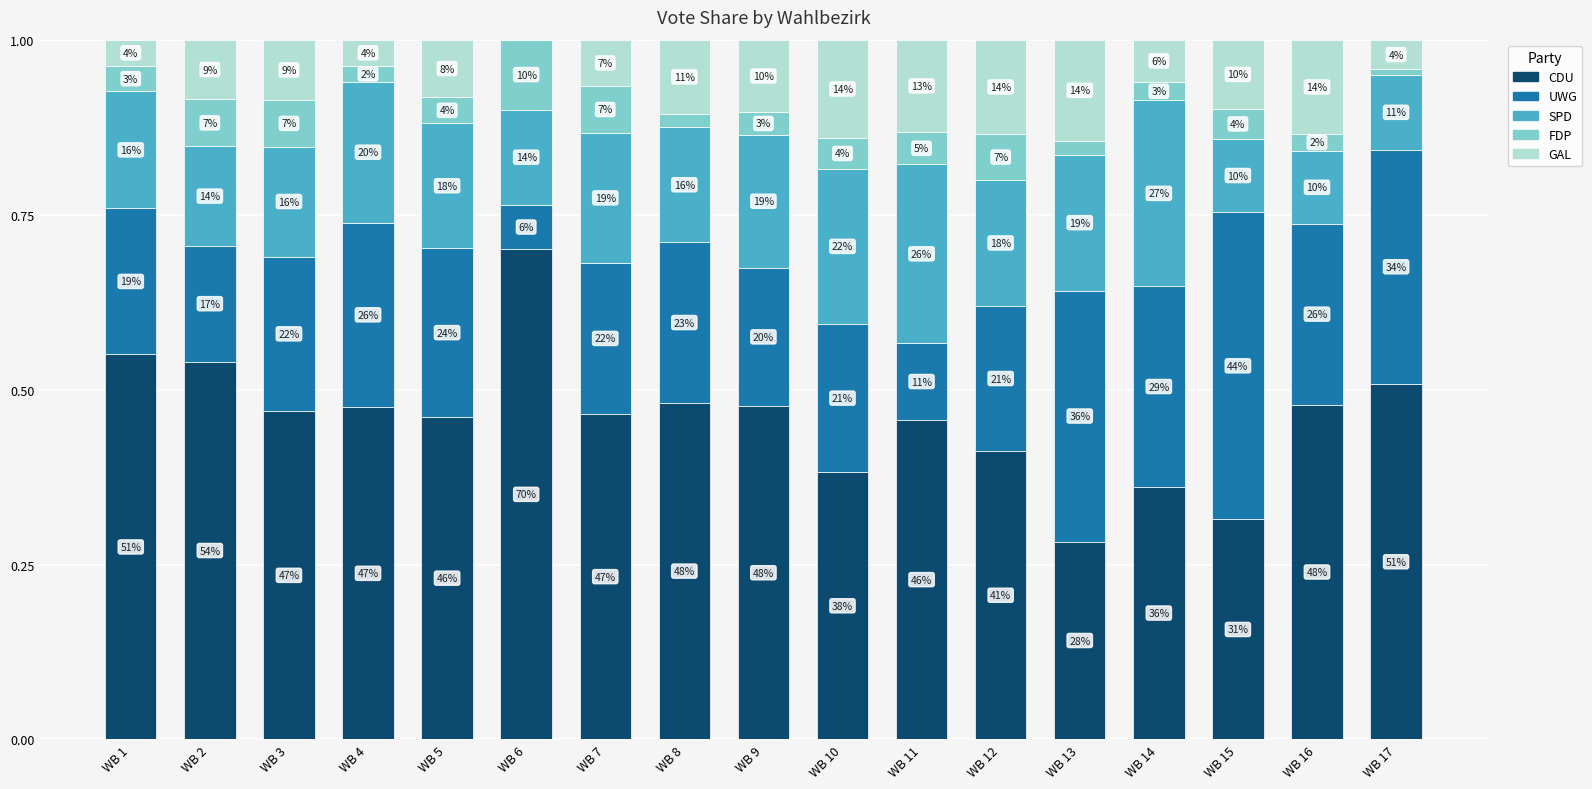

What are all the series names shown in the legend?

CDU, UWG, SPD, FDP, GAL